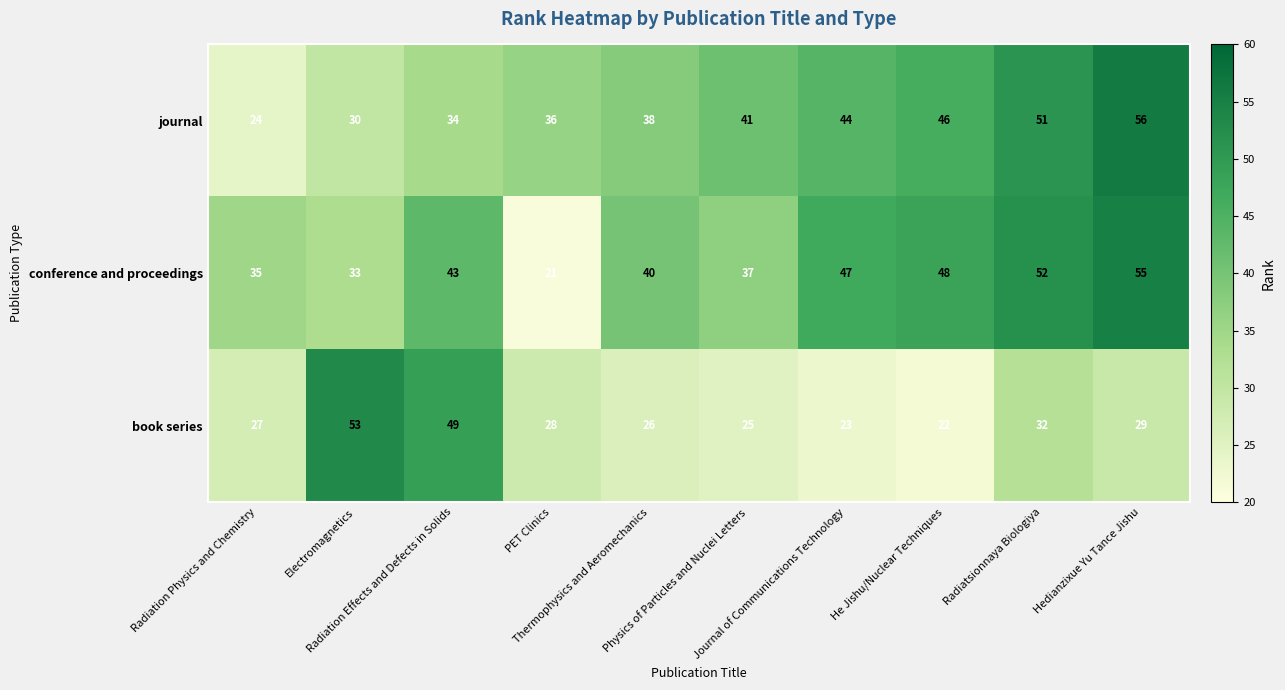

What is the highest value of the journal series?

56